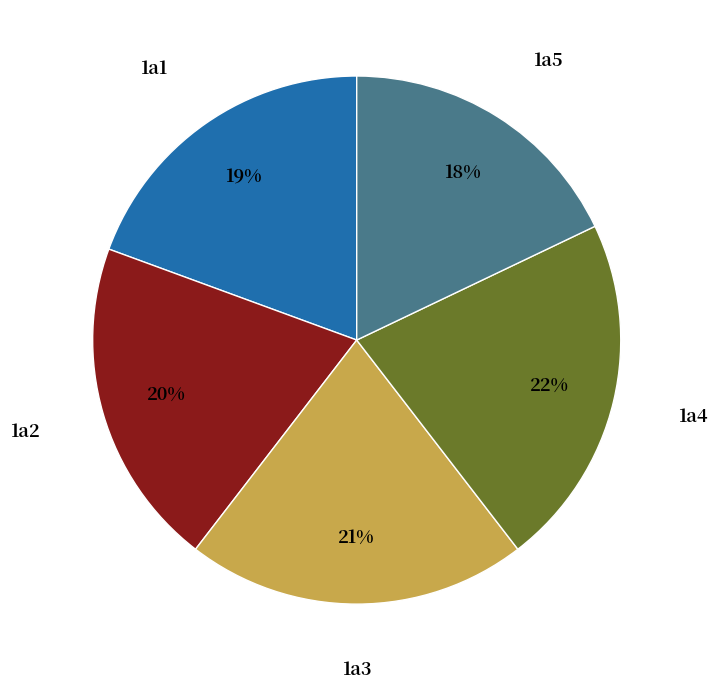

To the nearest percent, what is the difference between the largest and smallest slice percentages?

4%